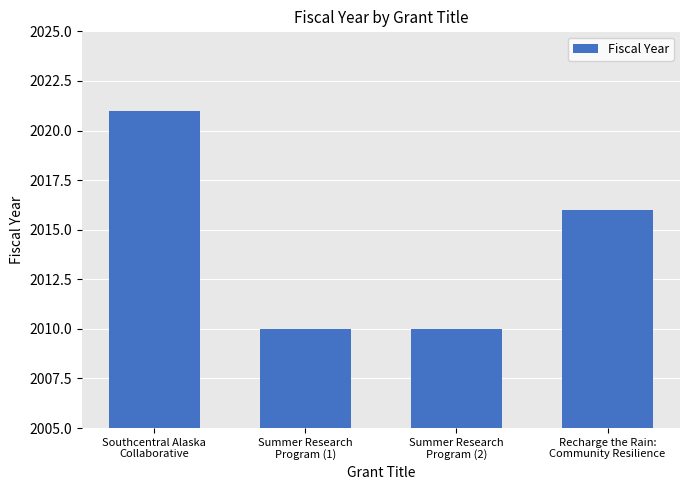

How many values are below 2016?

2